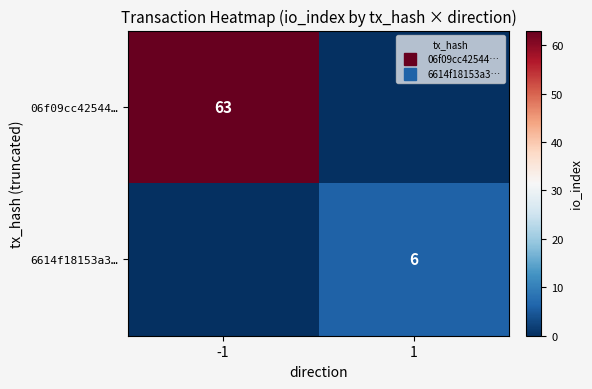

Which label corresponds to the smallest value in the chart?

1